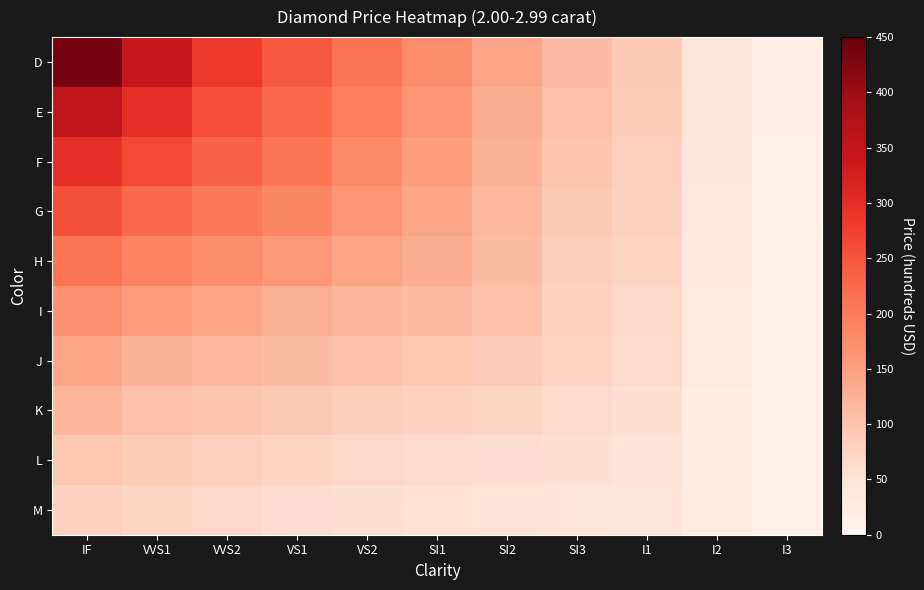

Which series has the widest spread of values?

D